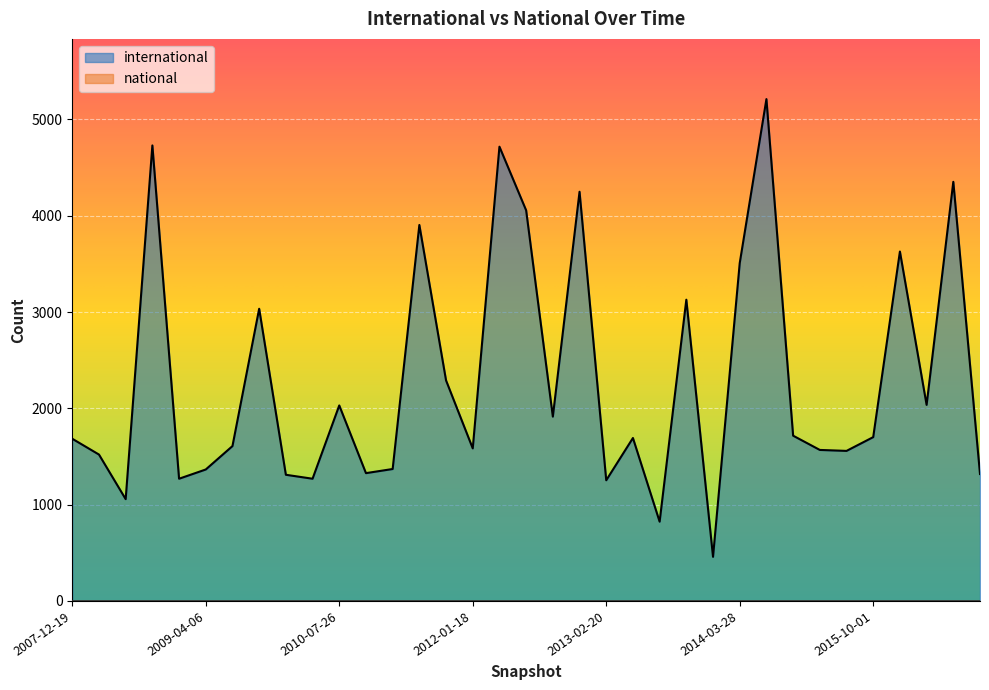

What is the smallest value displayed?

0